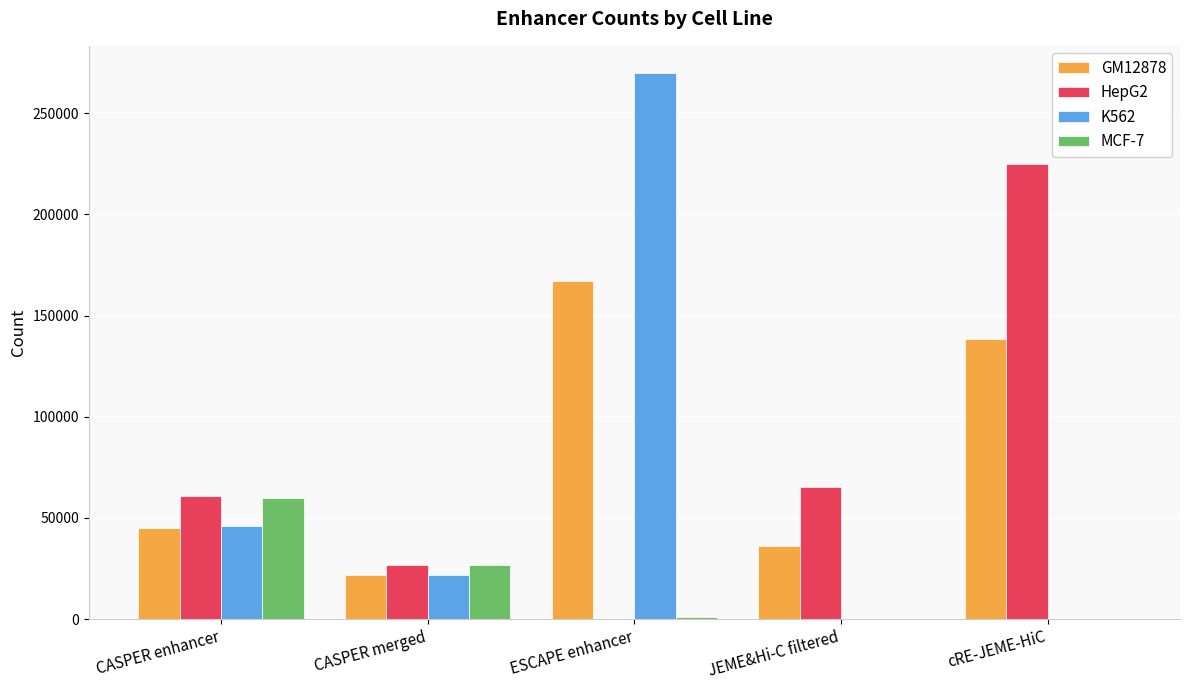

The value of MCF-7 at CASPER merged is 17536. True or false?

False